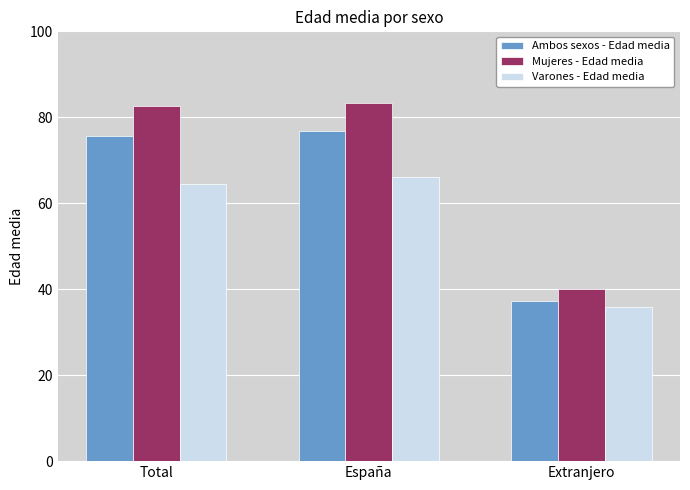

How many values in the Varones - Edad media series are below 64?

1